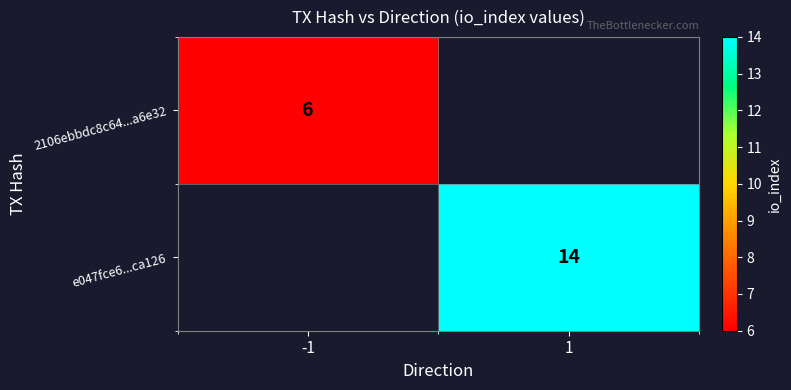

True or false: 2106ebbdc8c64...a6e32 has a value of 6 at -1.

True